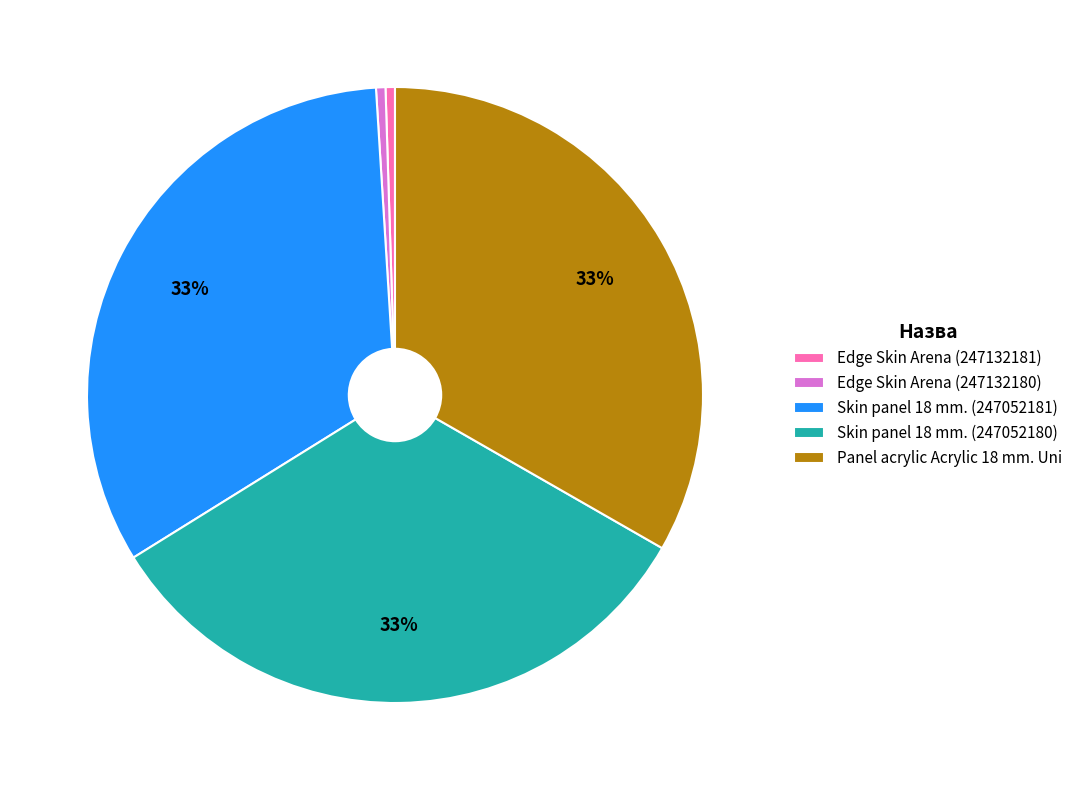

What percentage is the Panel acrylic Acrylic 18 mm. Uni slice, to the nearest percent?

33%